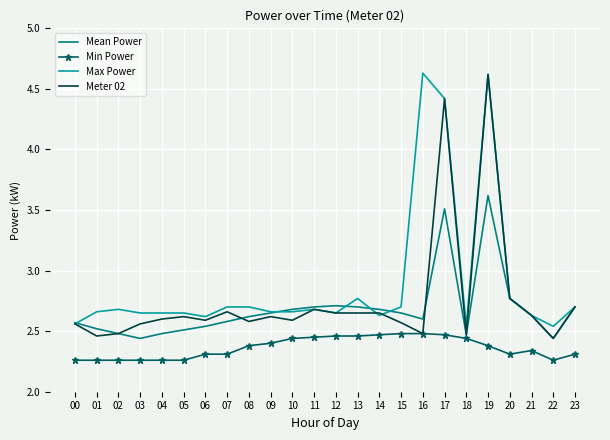

The Max Power series shows 1.7 at 14. True or false?

False